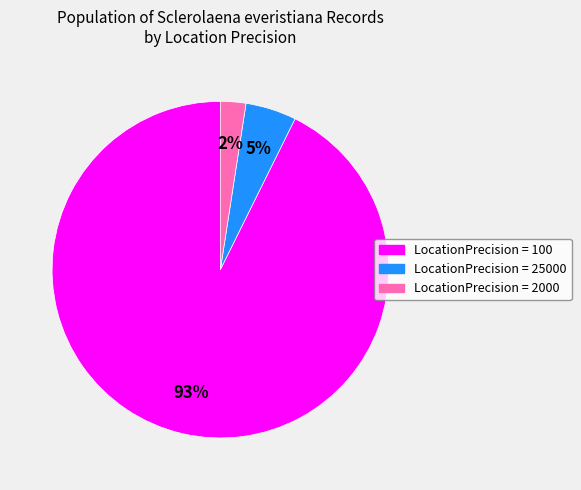

The LocationPrecision = 2000 slice represents 2% of the pie. True or false?

True